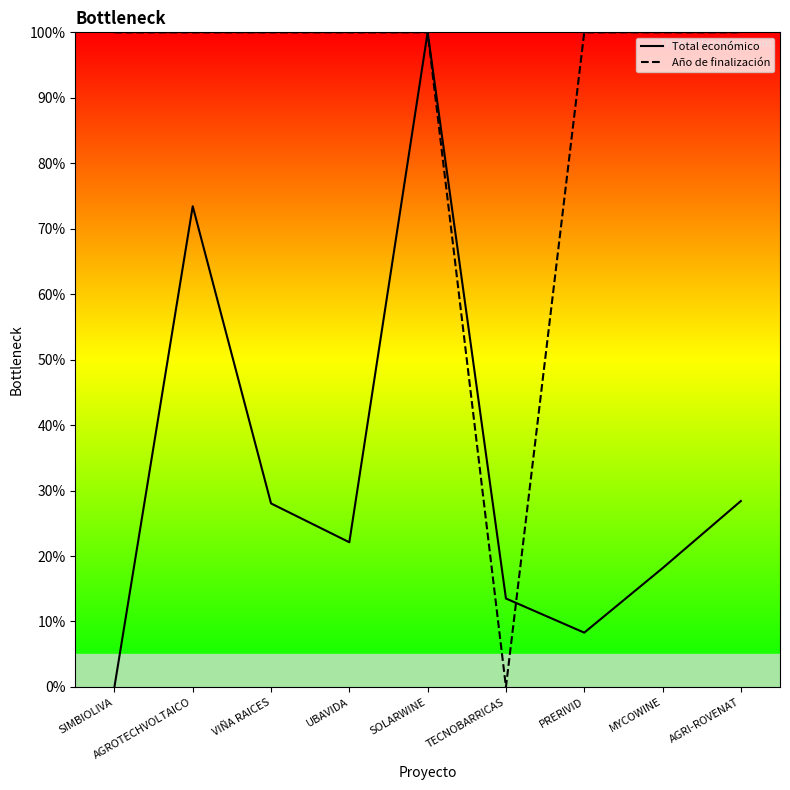

What is the sum of all Año de finalización values?

800.0